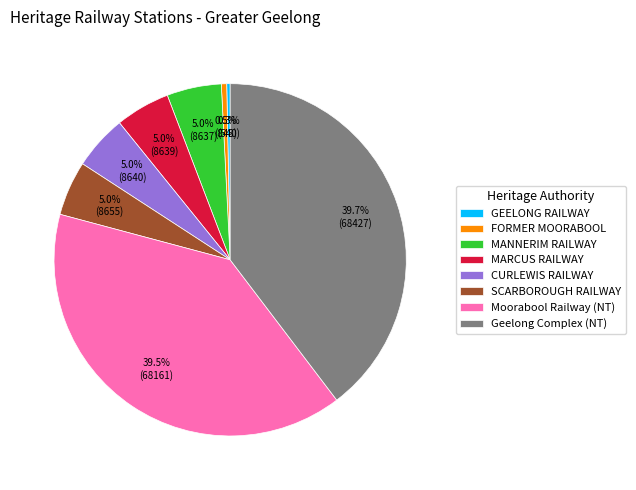

Count the number of slices in the pie.

8